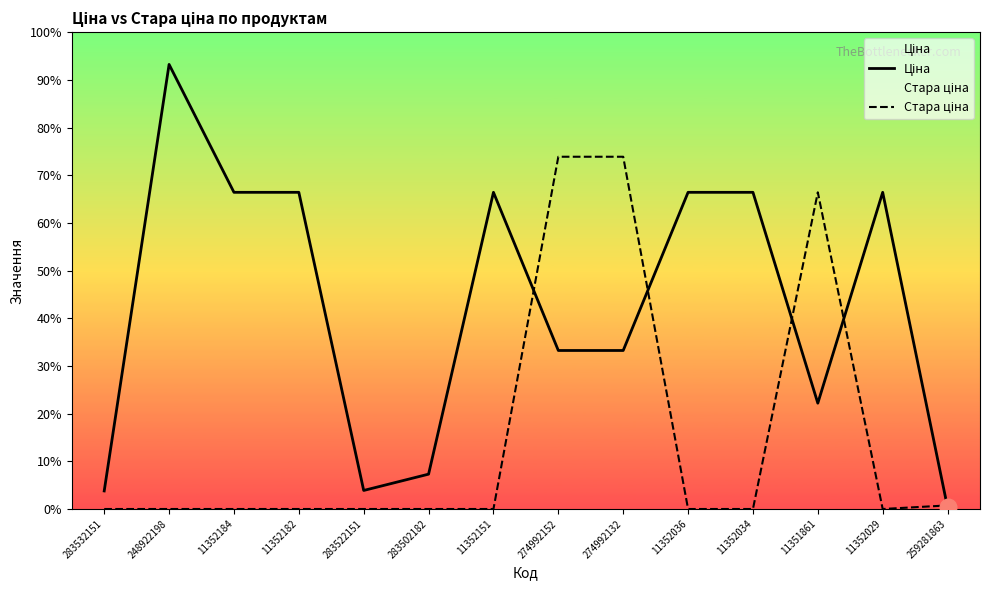

Reading left to right, transcribe all the data shown in this chart.

Ціна: 283532151=359.9	248922198=8856.7	11352184=6308.8	11352182=6308.8	283522151=369.5	283502182=694.3	11352151=6308.8	274992152=3157.9	274992132=3157.9	11352036=6308.8	11352034=6308.8	11351861=2108.4	11352029=6308.8	259281863=31.5
Стара ціна: 283532151=0.0	248922198=0.0	11352184=0.0	11352182=0.0	283522151=0.0	283502182=0.0	11352151=0.0	274992152=7017.6	274992132=7017.6	11352036=0.0	11352034=0.0	11351861=6308.8	11352029=0.0	259281863=71.6